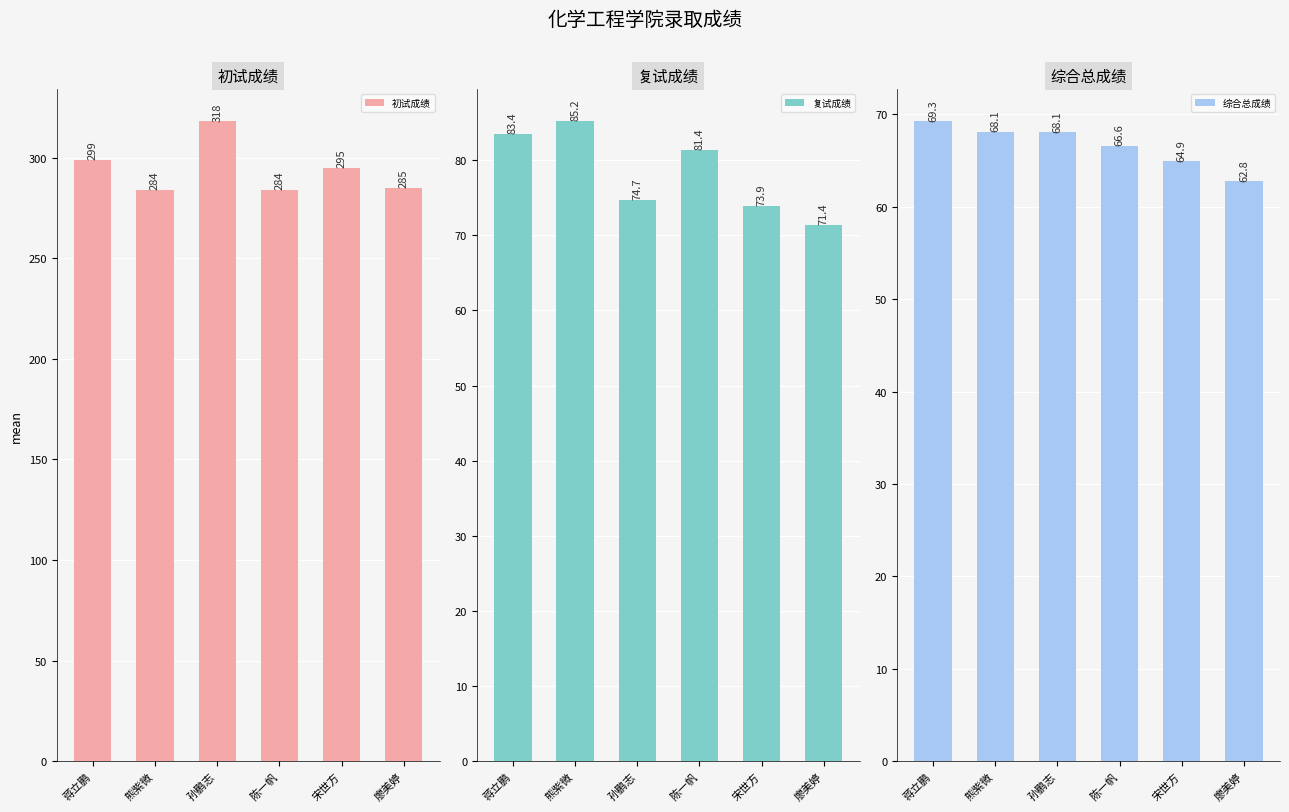

Which series has the largest total across all categories?

初试成绩